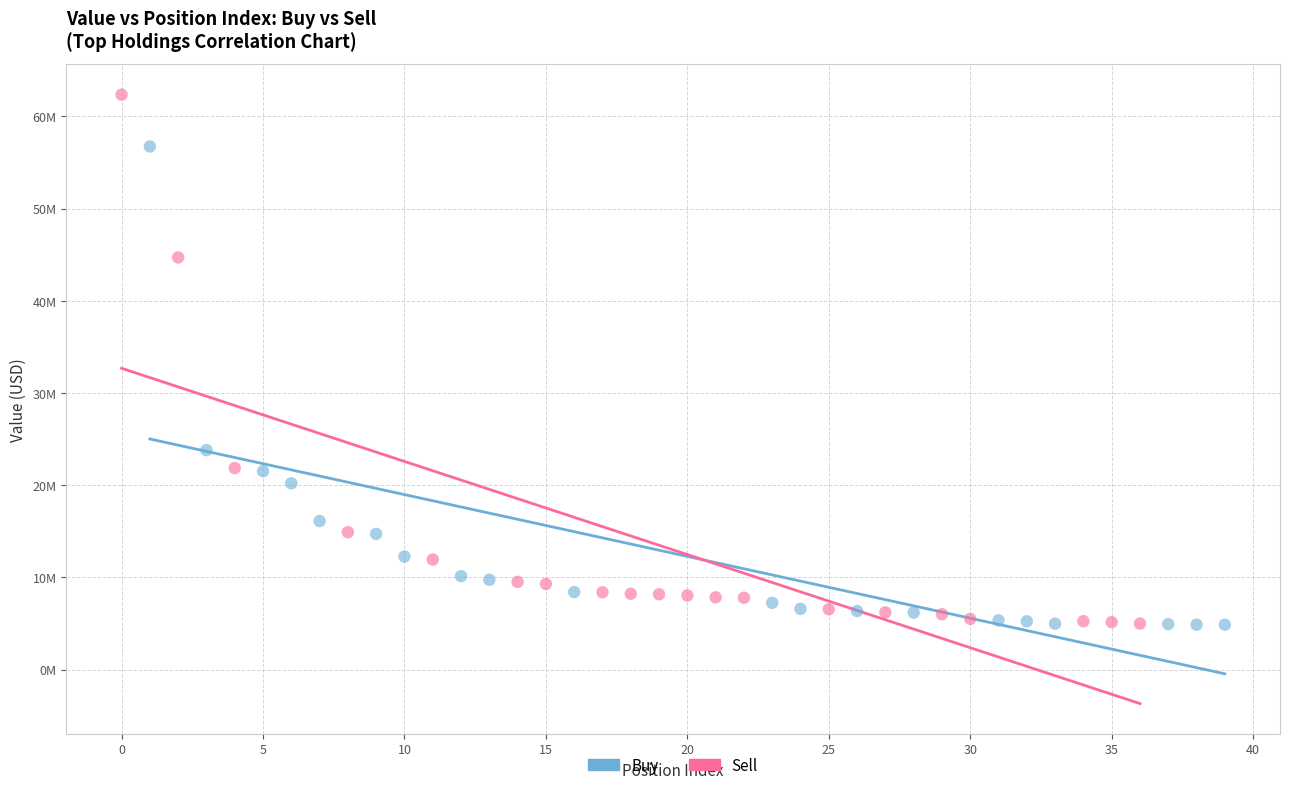

Which series contains the highest Y value?

Sell